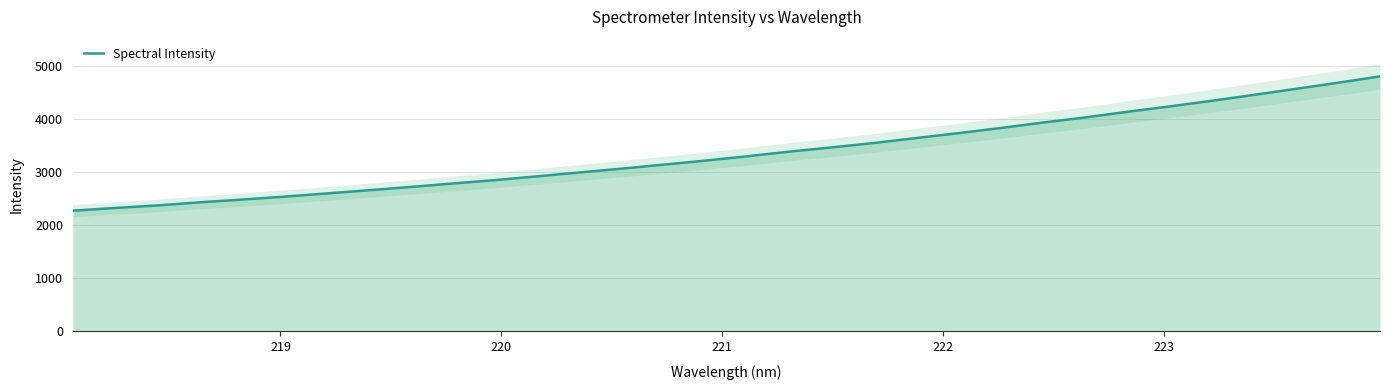

What is the highest value of the Spectral Intensity series?

4806.2